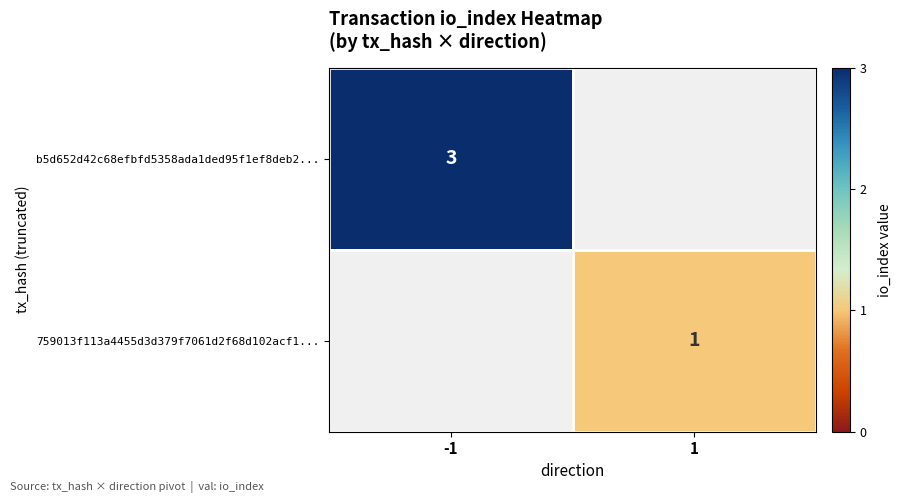

Is the value of b5d652d42c68efbfd5358ada1ded95f1ef8deb2... at -1 greater than the value of 759013f113a4455d3d379f7061d2f68d102acf1... at 1?

Yes